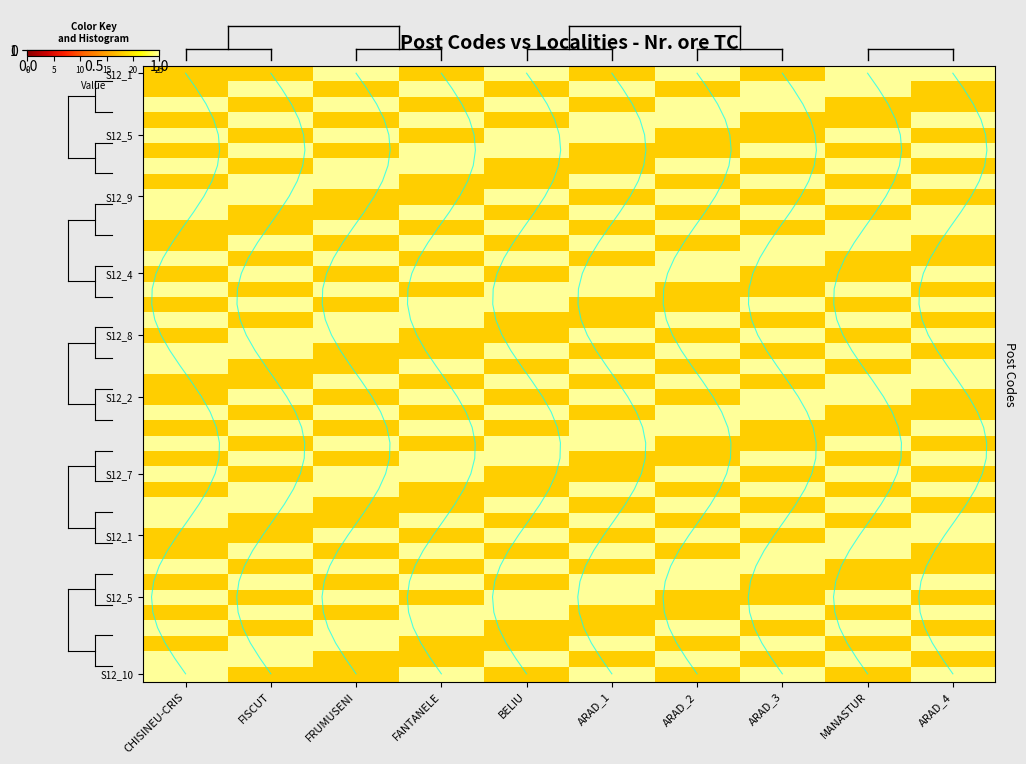

How many distinct data groups are displayed?

40